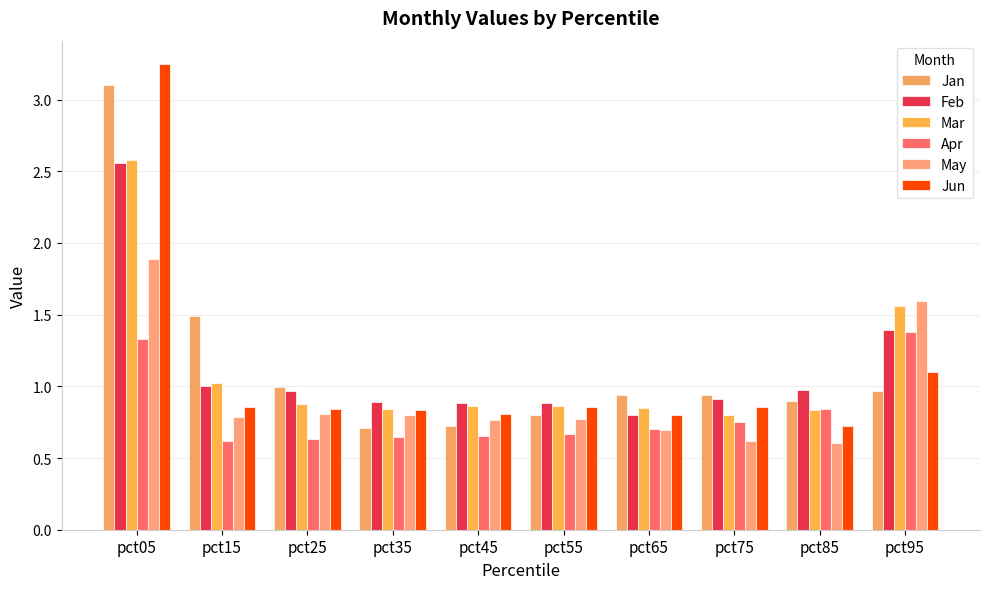

Reading left to right, what are all the values shown in this chart?

Jan: pct05=3.1	pct15=1.5	pct25=1.0	pct35=0.7	pct45=0.7	pct55=0.8	pct65=0.9	pct75=0.9	pct85=0.9	pct95=1.0
Feb: pct05=2.6	pct15=1.0	pct25=1.0	pct35=0.9	pct45=0.9	pct55=0.9	pct65=0.8	pct75=0.9	pct85=1.0	pct95=1.4
Mar: pct05=2.6	pct15=1.0	pct25=0.9	pct35=0.8	pct45=0.9	pct55=0.9	pct65=0.8	pct75=0.8	pct85=0.8	pct95=1.6
Apr: pct05=1.3	pct15=0.6	pct25=0.6	pct35=0.6	pct45=0.7	pct55=0.7	pct65=0.7	pct75=0.8	pct85=0.8	pct95=1.4
May: pct05=1.9	pct15=0.8	pct25=0.8	pct35=0.8	pct45=0.8	pct55=0.8	pct65=0.7	pct75=0.6	pct85=0.6	pct95=1.6
Jun: pct05=3.2	pct15=0.9	pct25=0.8	pct35=0.8	pct45=0.8	pct55=0.9	pct65=0.8	pct75=0.9	pct85=0.7	pct95=1.1